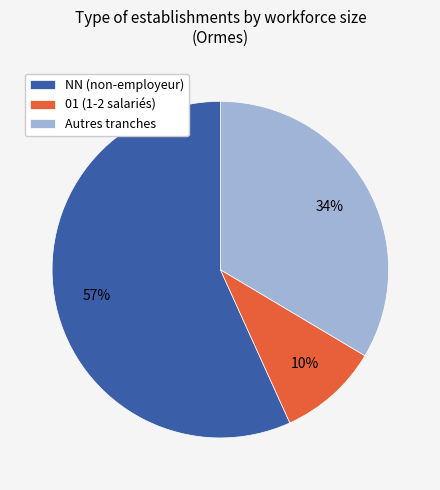

Do 01 (1-2 salariés) and NN (non-employeur) together represent more than half of the pie?

Yes